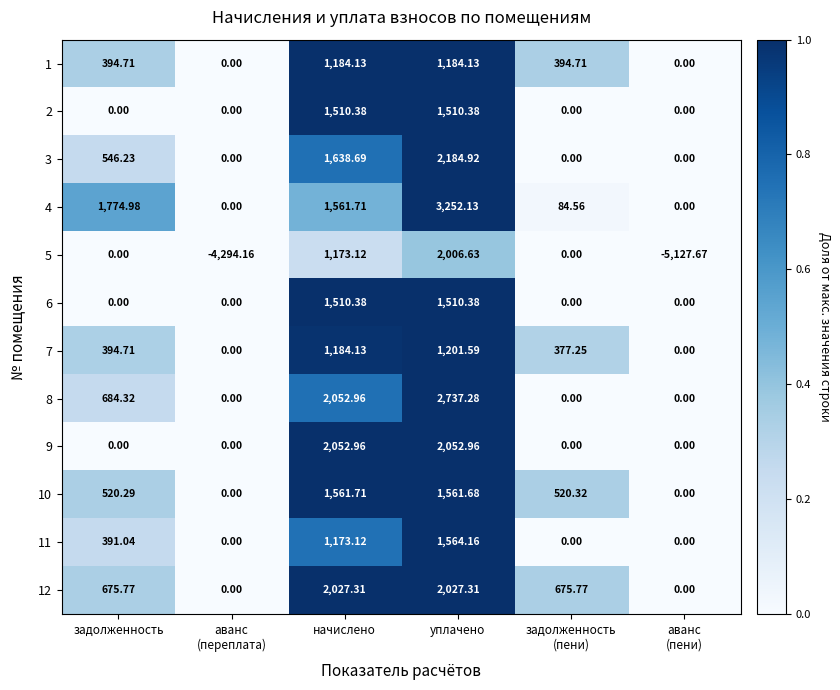

At which category does the chart reach its peak across all series?

уплачено